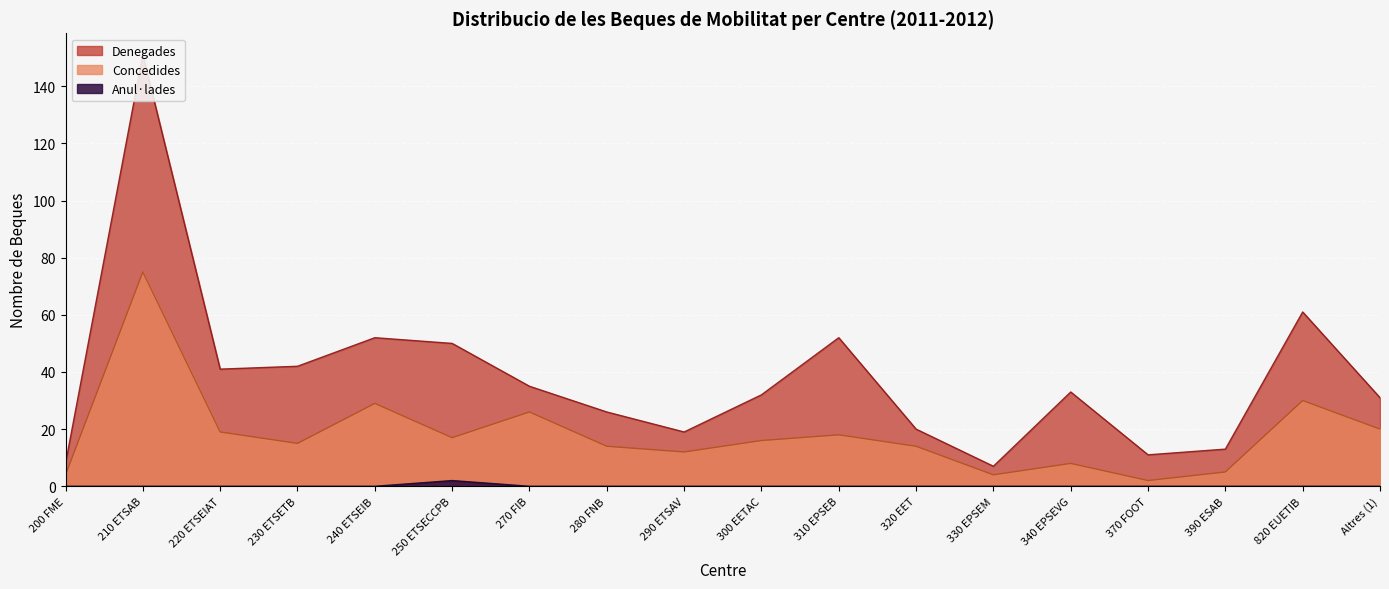

The value of Concedides at 270 FIB is 18. True or false?

False